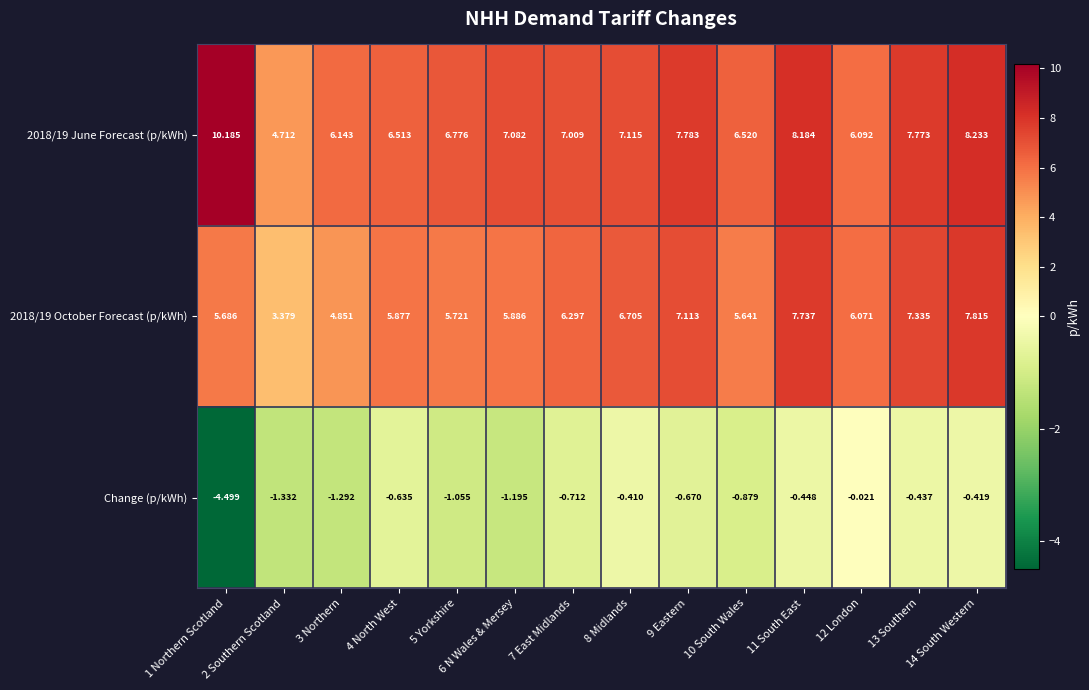

Is the value of 2018/19 June Forecast (p/kWh) at 11 South East greater than the value of 2018/19 October Forecast (p/kWh) at 2 Southern Scotland?

Yes